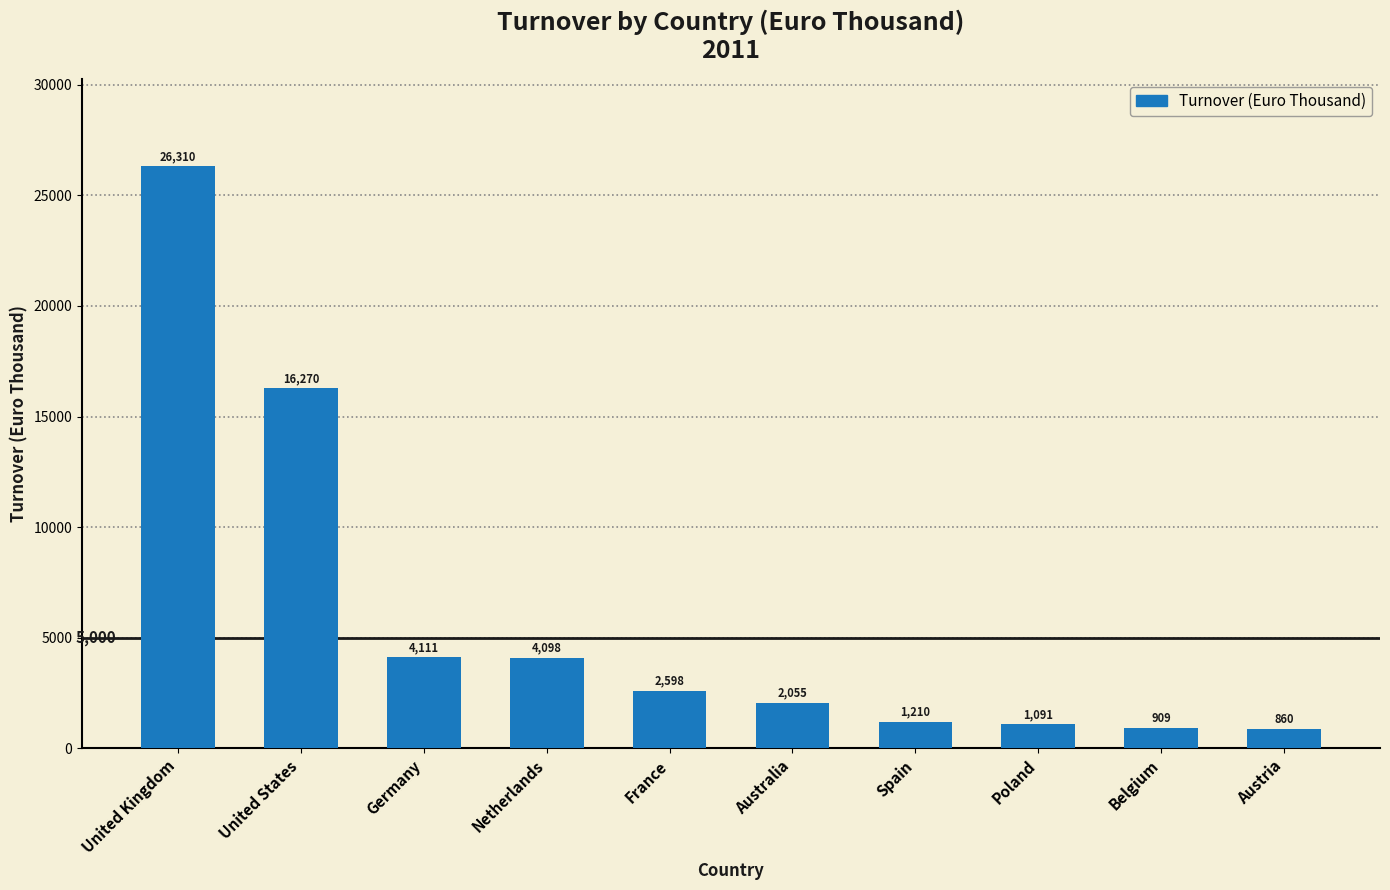

What is the smallest value displayed?

860